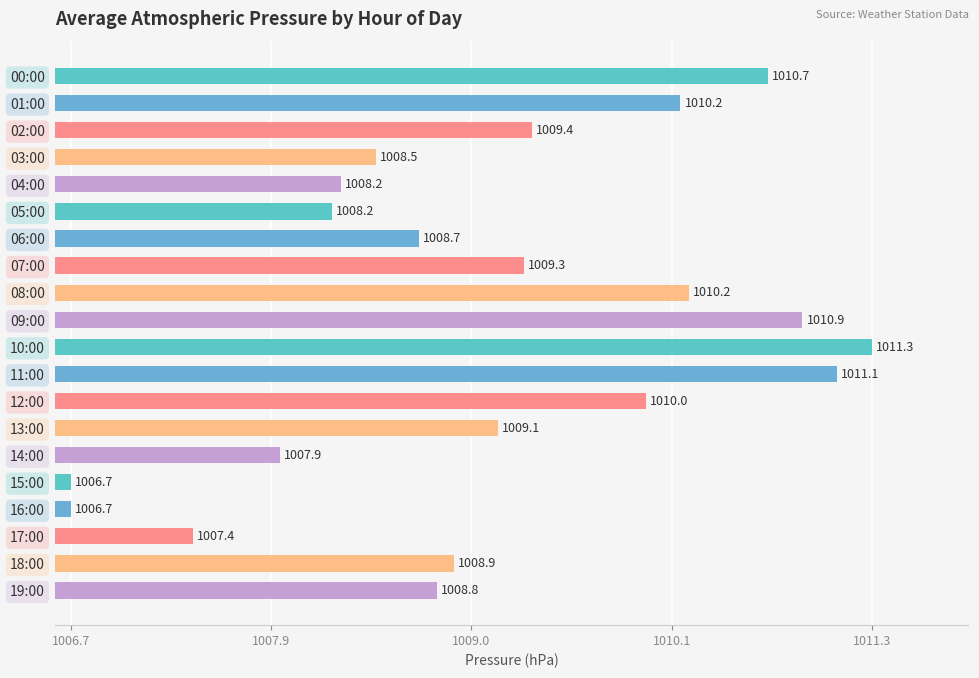

The value at 16:00 is 1006.7. True or false?

True